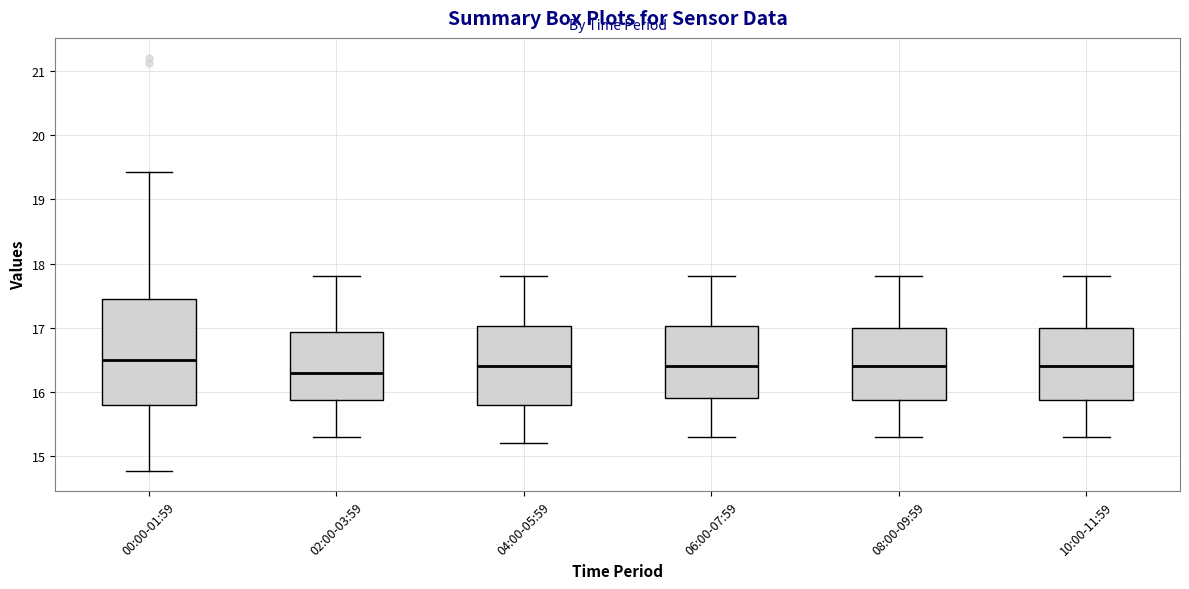

Reading left to right, read every box against the y-axis: the position of its median line, the range the box covers, and the ends of its whiskers. The values are not printed on the chart, so give them approximately, as read against the axis.

00:00-01:59: median 16.5, box 15.8 to 17.4, whiskers 14.8 to 19.4
02:00-03:59: median 16.3, box 15.9 to 16.9, whiskers 15.3 to 17.8
04:00-05:59: median 16.4, box 15.8 to 17.0, whiskers 15.2 to 17.8
06:00-07:59: median 16.4, box 15.9 to 17.0, whiskers 15.3 to 17.8
08:00-09:59: median 16.4, box 15.9 to 17.0, whiskers 15.3 to 17.8
10:00-11:59: median 16.4, box 15.9 to 17.0, whiskers 15.3 to 17.8